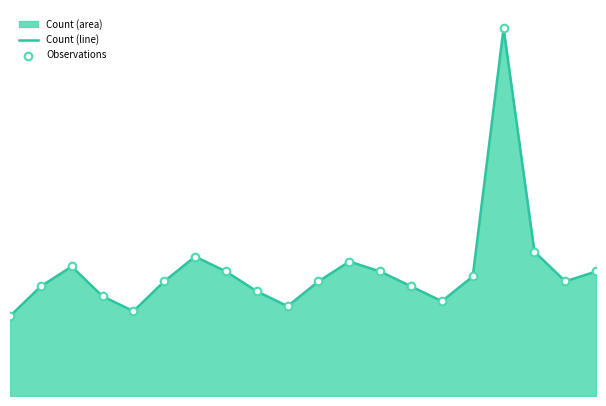

At which category is the sum across all series the highest?

16